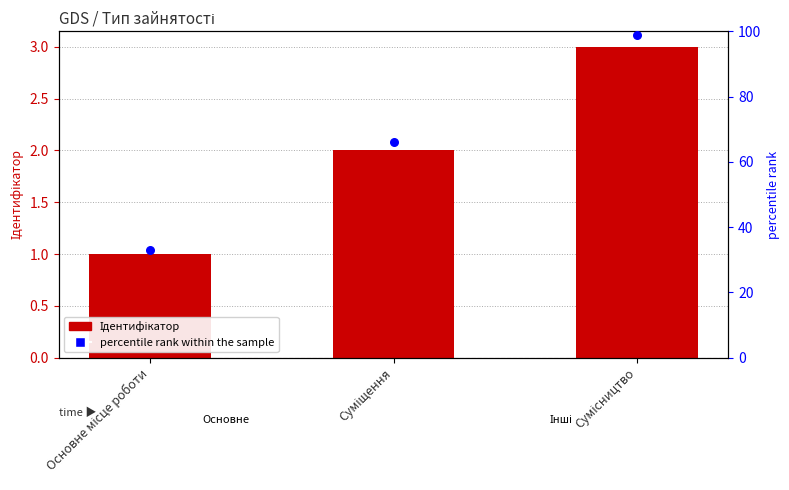

Which series contains the lowest Y value?

Ідентифікатор